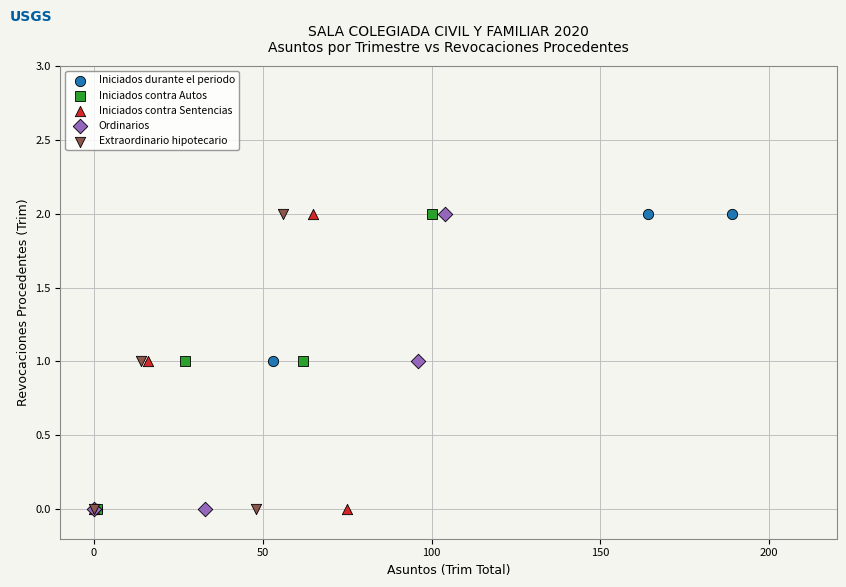

What are all the series names shown in the legend?

Iniciados durante el periodo, Iniciados contra Autos, Iniciados contra Sentencias, Ordinarios, Extraordinario hipotecario